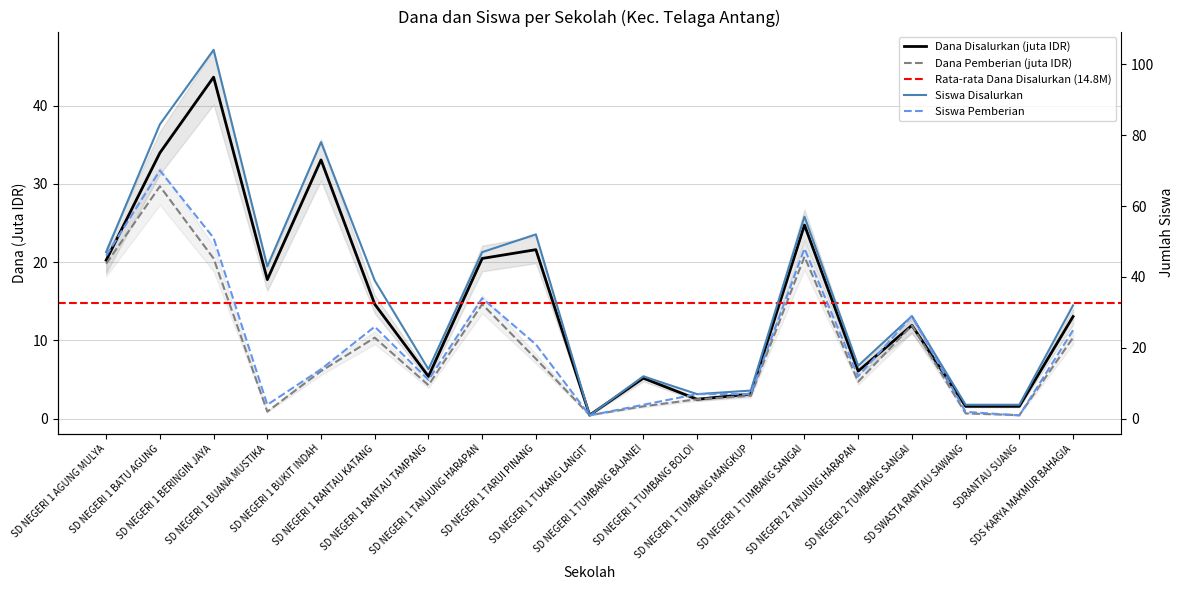

What is the label of the 18th point from the right?

SD NEGERI 1 BATU AGUNG